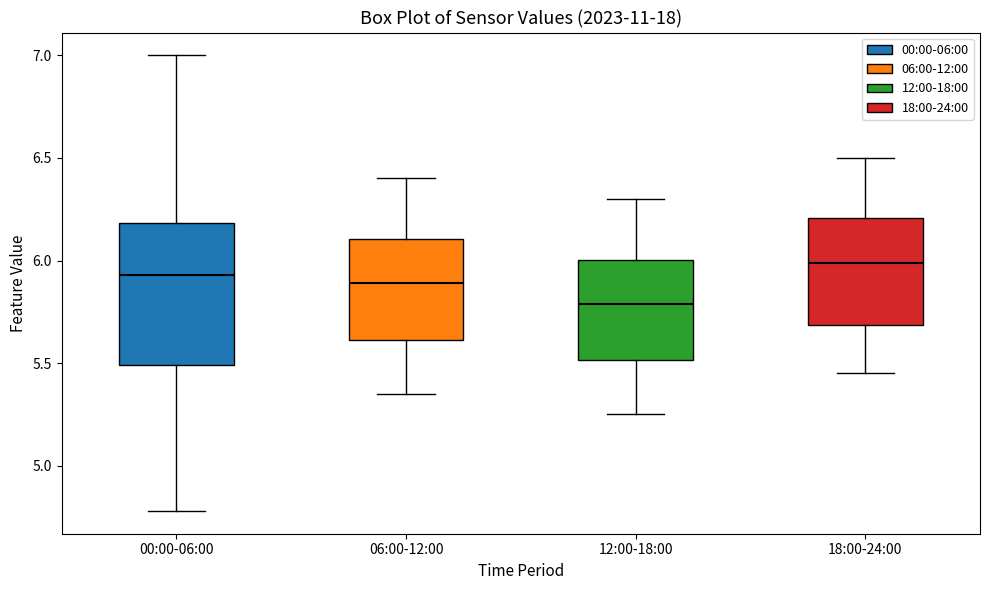

Where does the median line of the box for 06:00-12:00 sit on the y-axis? The values are not printed on the chart, so give them approximately, as read against the axis.

5.90